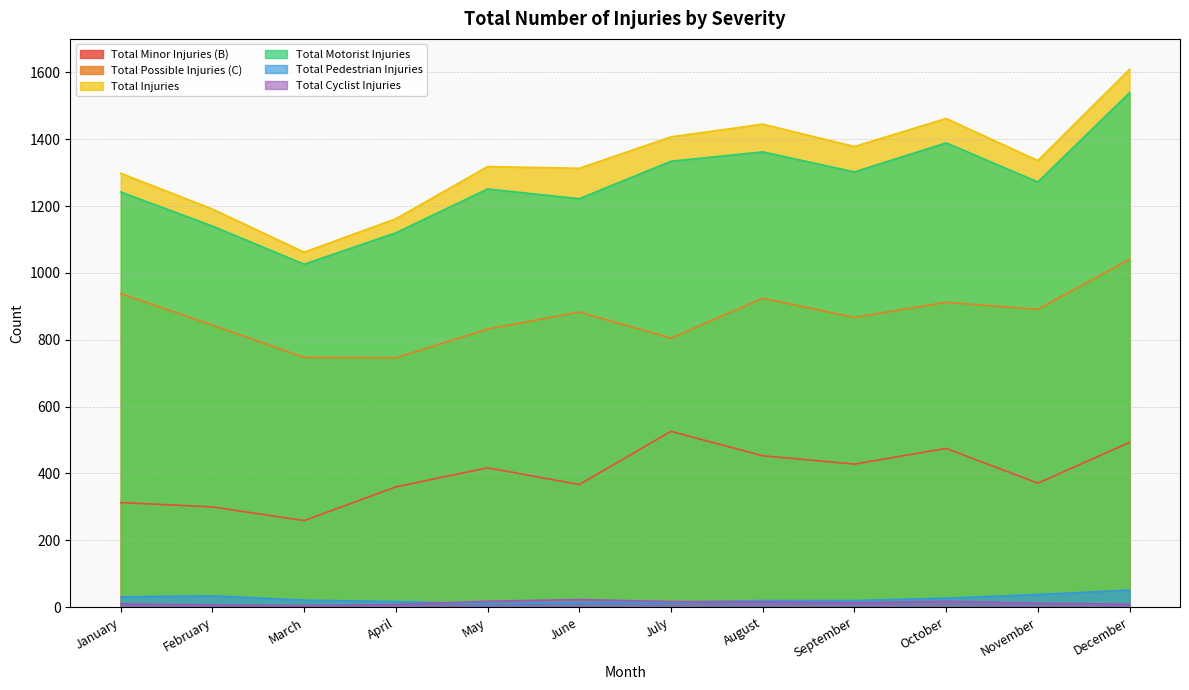

True or false: Total Minor Injuries (B) and Total Cyclist Injuries intersect in this chart.

False